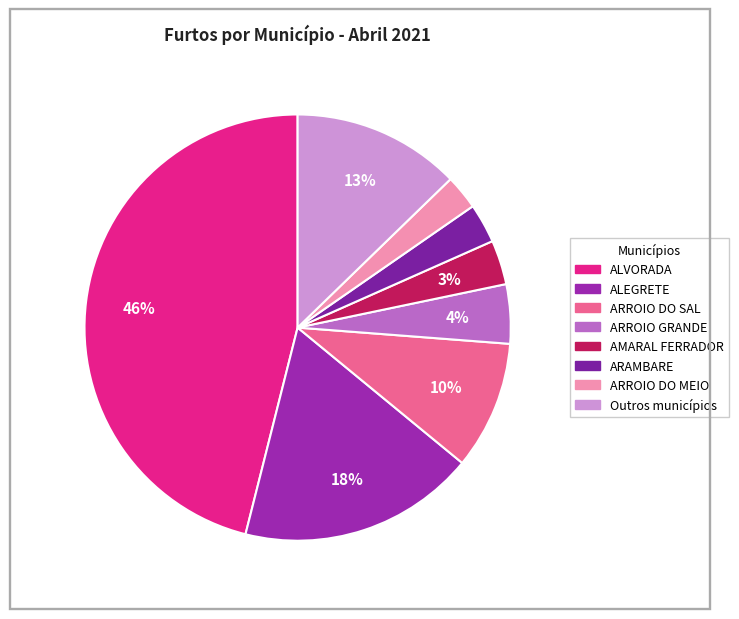

How many slices are in this pie chart?

8